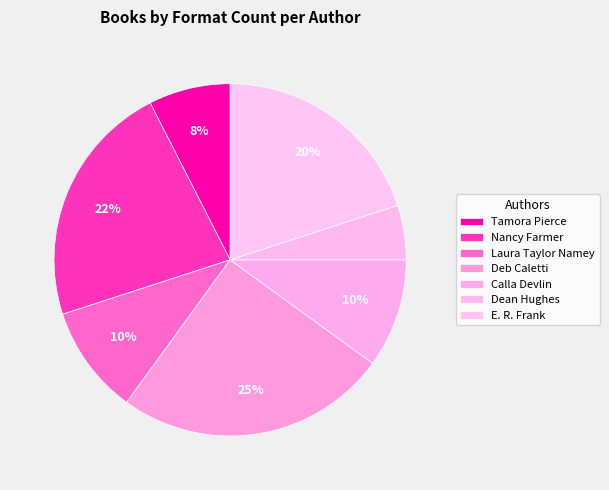

Which category has the biggest portion of the pie?

Deb Caletti